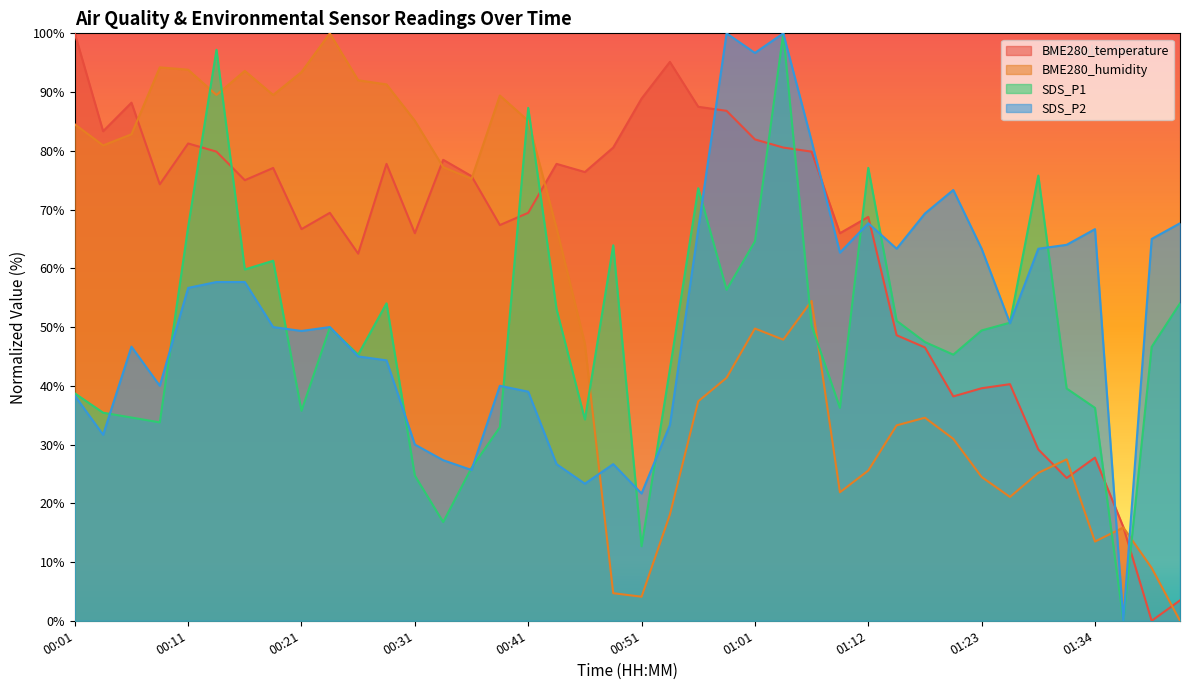

What is the label of the 9th point from the right?

01:20